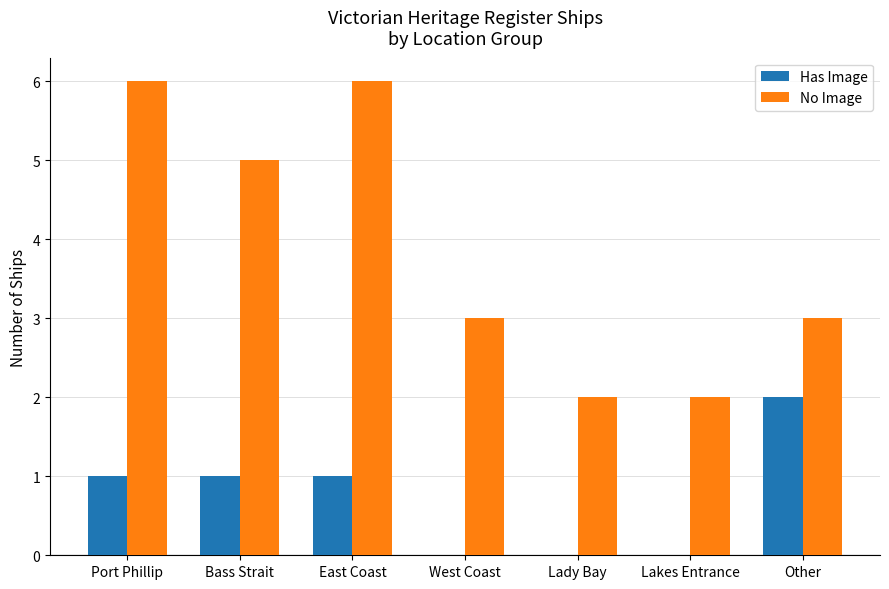

What is the approximate value of No Image at Lady Bay?

2